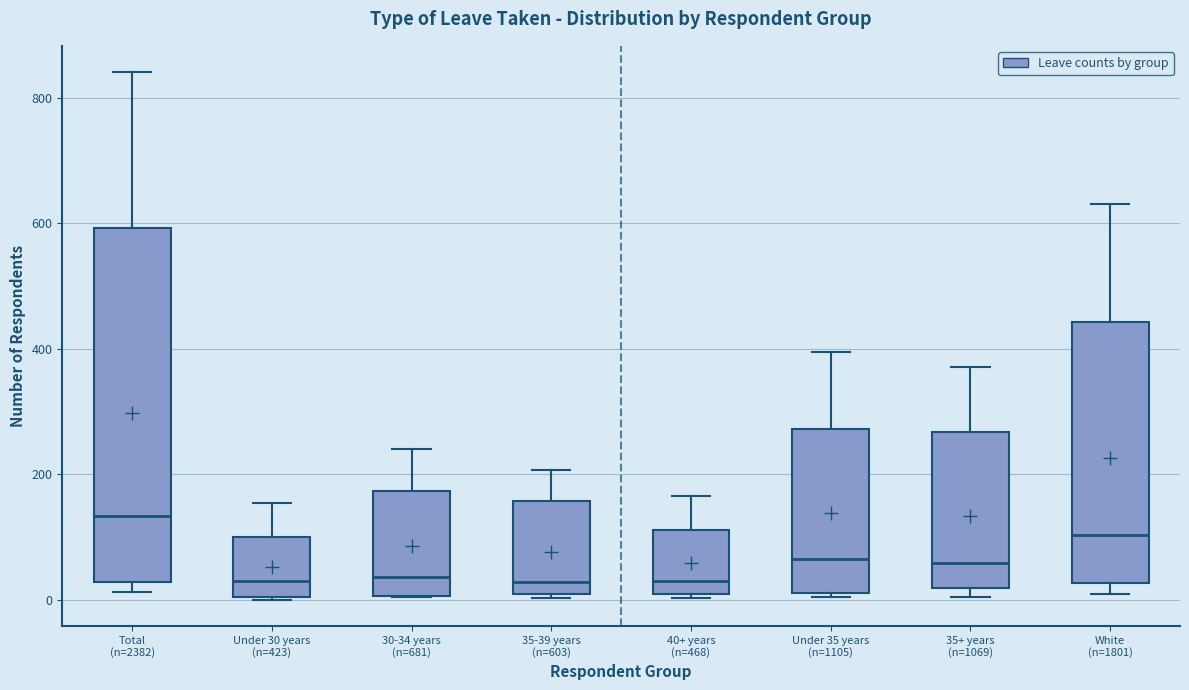

Where is the upper edge of the box for 35-39 years (n=603) on the y-axis? The values are not printed on the chart, so give them approximately, as read against the axis.

160